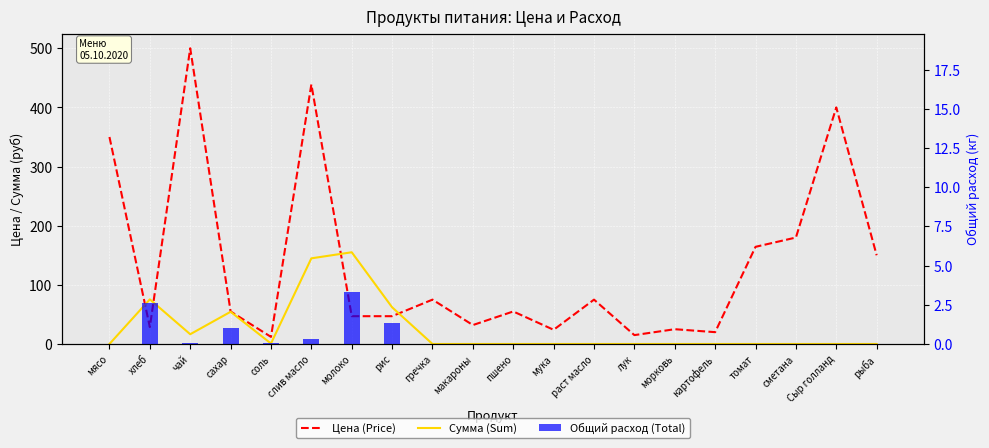

Between слив масло and рыба, which series saw the biggest shift?

Цена (Price)